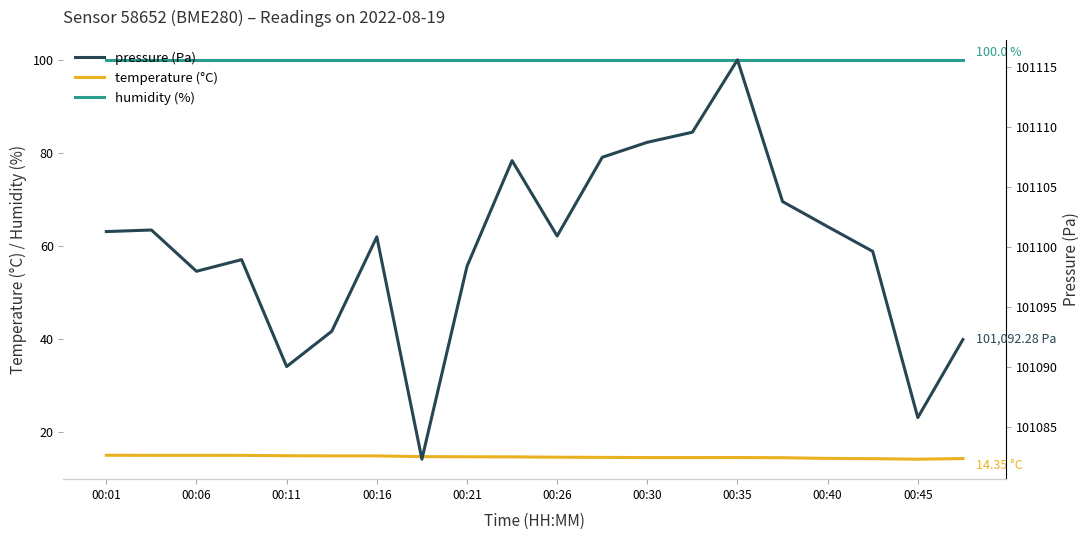

What is the value of the temperature (°C) point at the 10th from the left?

14.7